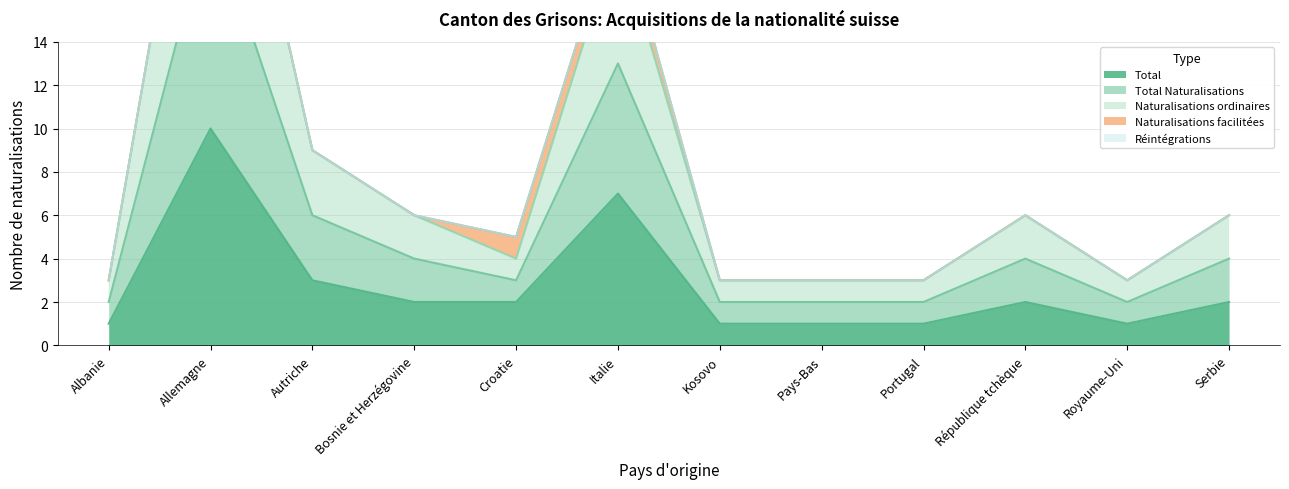

Reading left to right, extract all data points from this chart.

Total Naturalisations: 3	30	9	6	4	19	3	3	3	6	3	6
Naturalisations ordinaires: 2	20	6	4	3	13	2	2	2	4	2	4
Total: 1	10	3	2	2	7	1	1	1	2	1	2